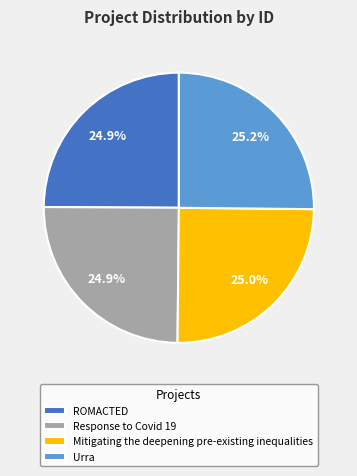

What percentage is the Response to Covid 19 slice, to the nearest percent?

25%